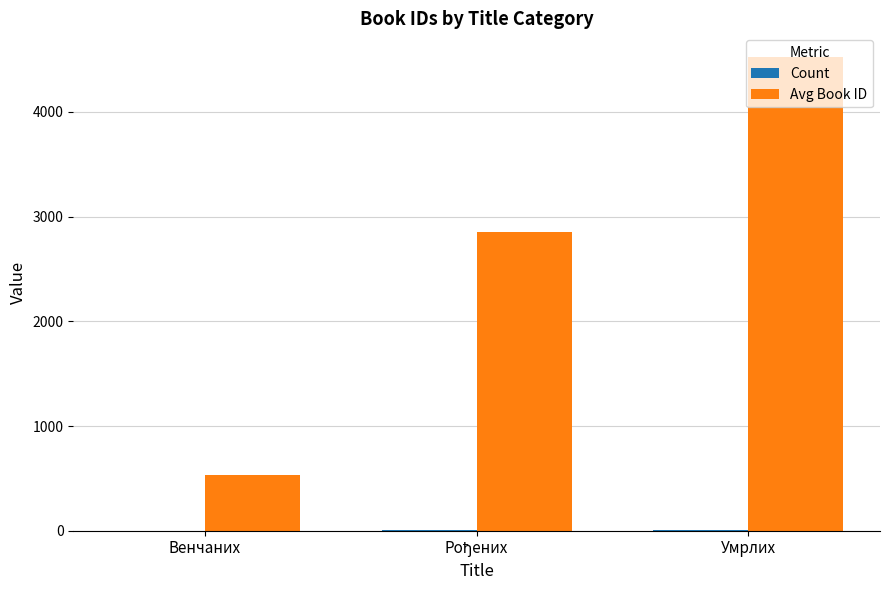

Which label corresponds to the largest value in the chart?

Умрлих